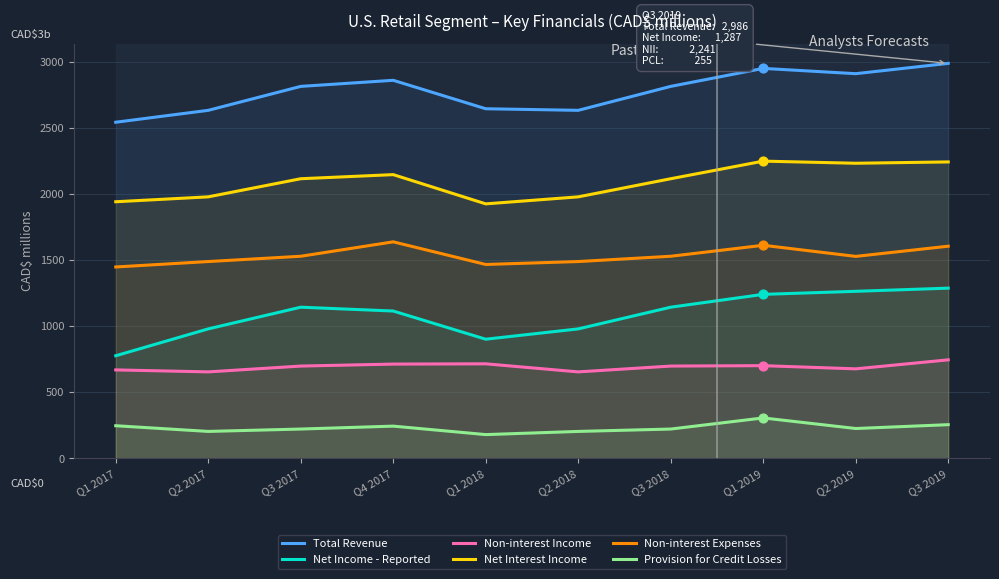

Is the value of Total Revenue at Q3 2018 greater than the value of Net Income - Reported at Q1 2017?

Yes